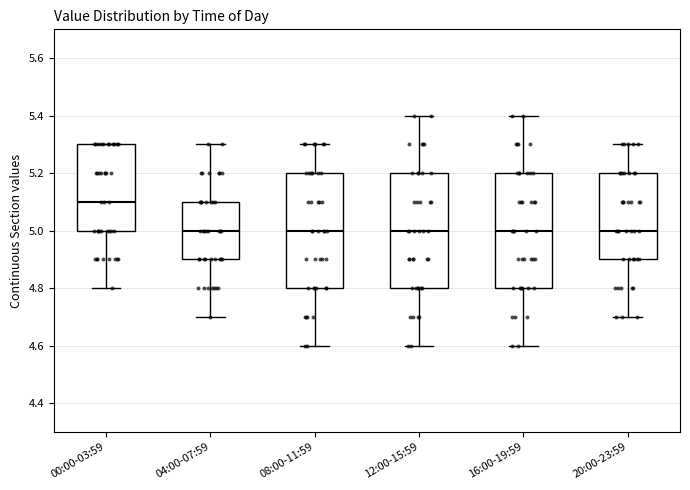

Where is the upper edge of the box for 16:00-19:59 on the y-axis? The values are not printed on the chart, so give them approximately, as read against the axis.

5.2